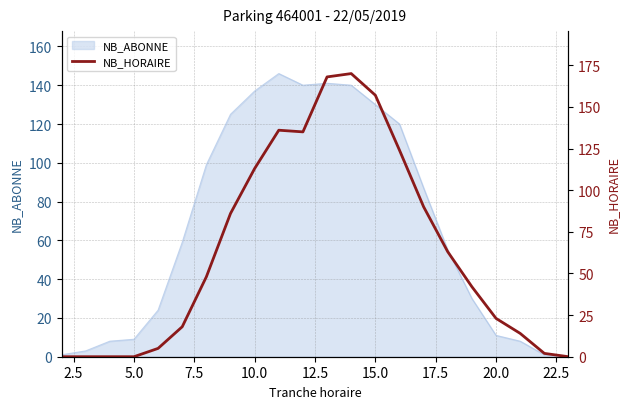

What is the average value?

63